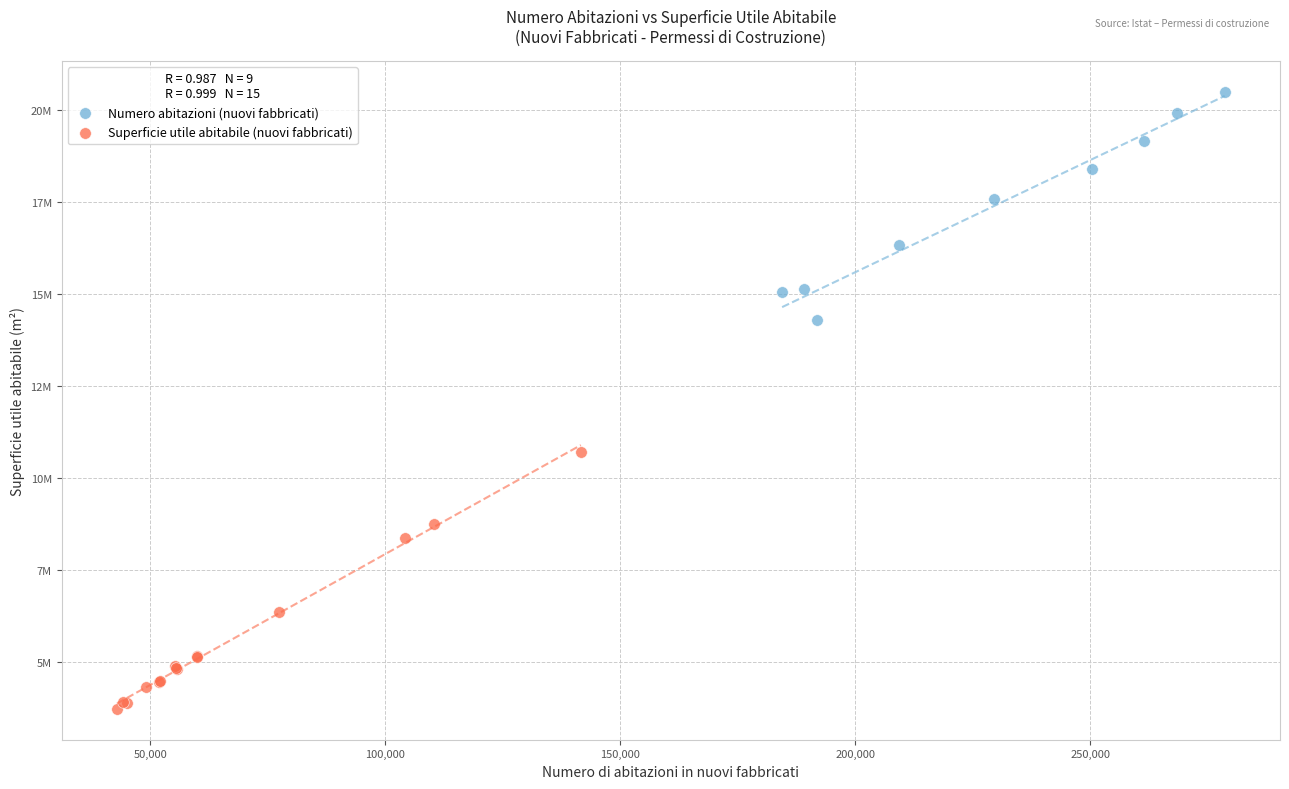

Which series reaches the minimum Y coordinate?

Superficie utile abitabile (nuovi fabbricati)